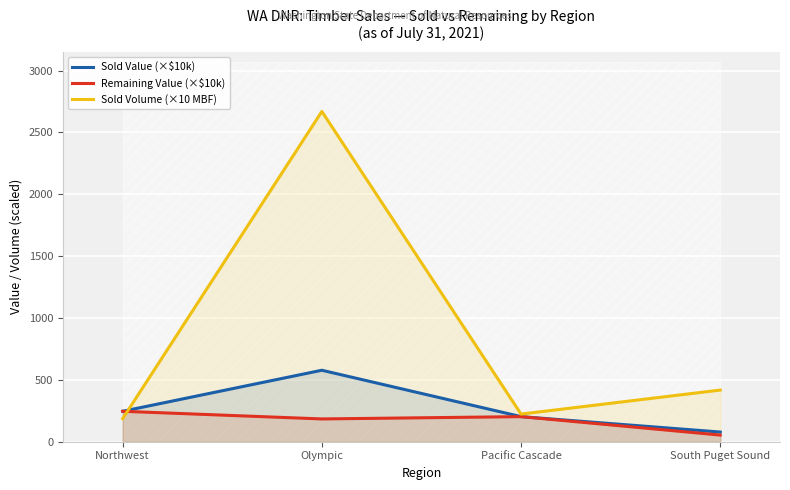

The Sold Value (×$10k) series shows 122.7 at South Puget Sound. True or false?

False